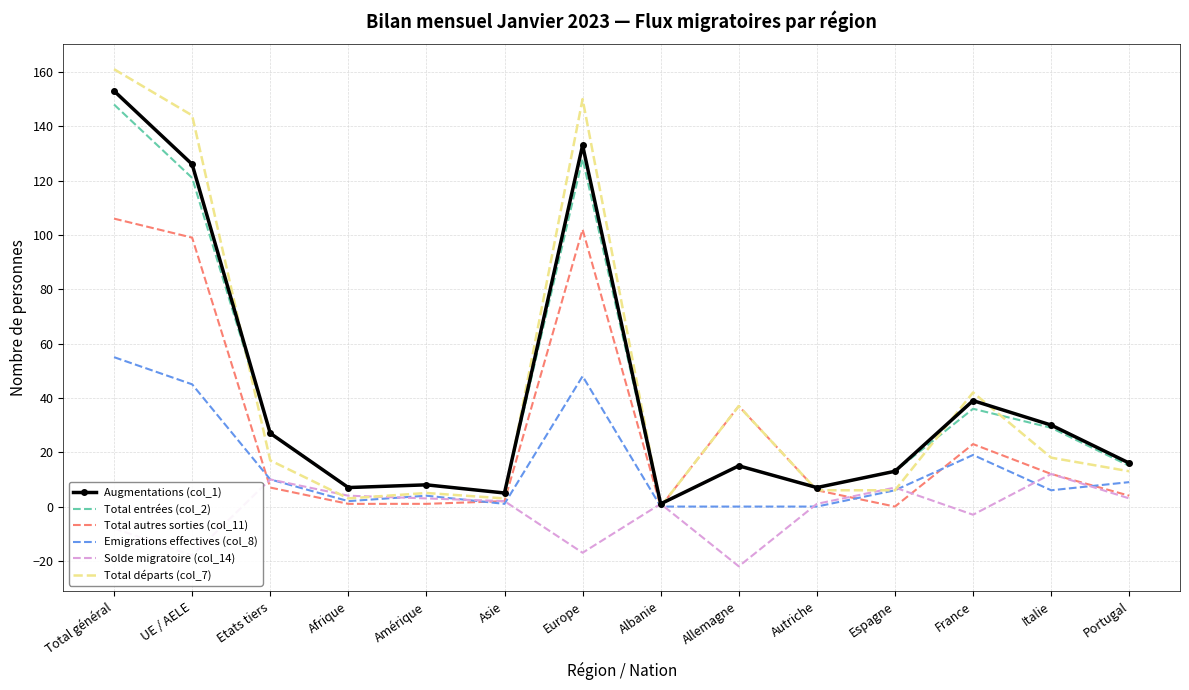

How many categories are shown in the chart?

14